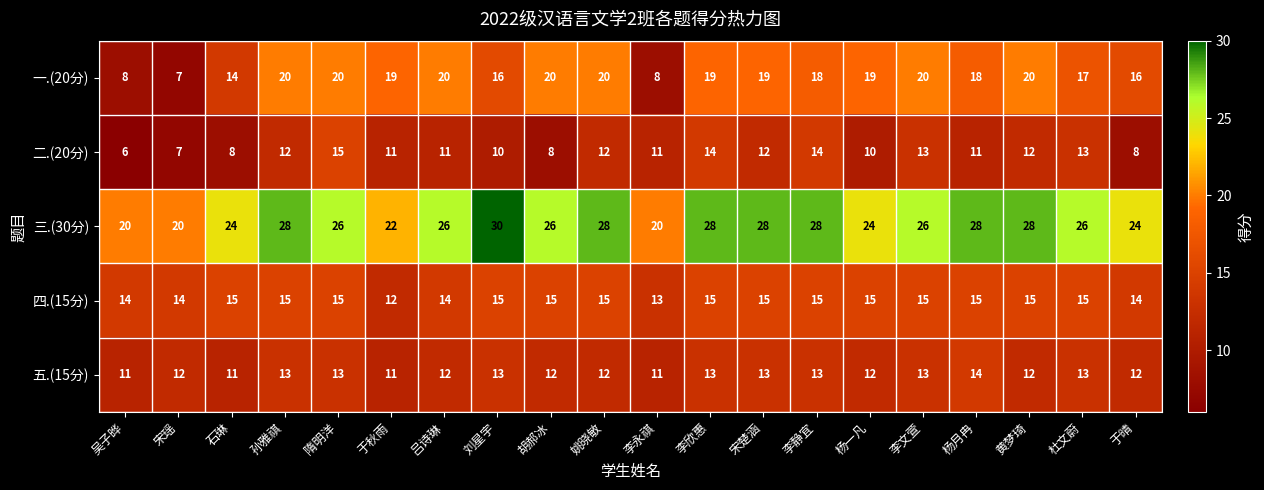

The value of 五.(15分) at 姚晓敏 is 12. True or false?

True